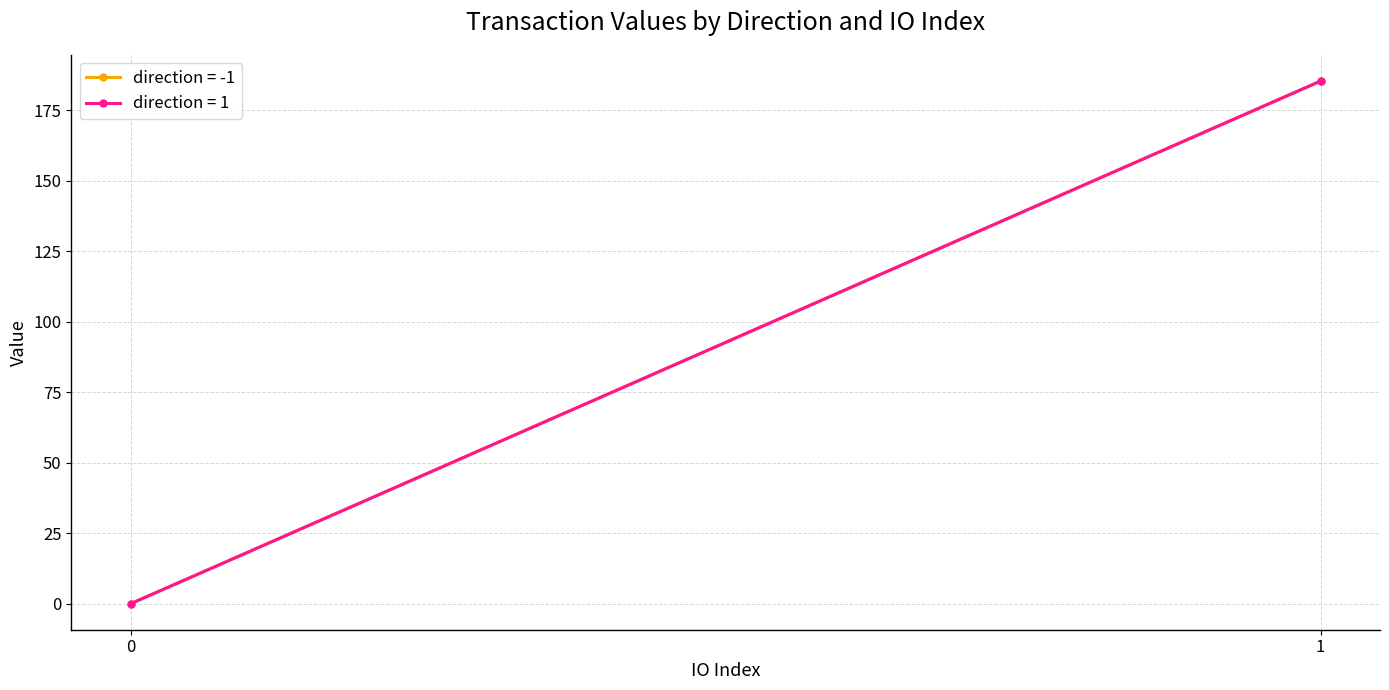

Is the value of io_index at 1 greater than the value of value at -1?

No